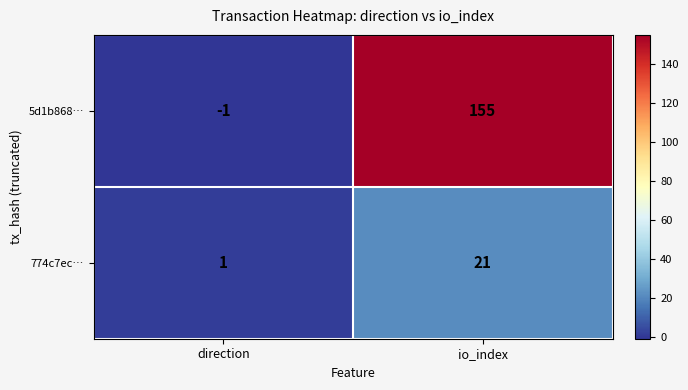

Reading left to right, extract all data points from this chart.

5d1b868…: direction=-1	io_index=155
774c7ec…: direction=1	io_index=21